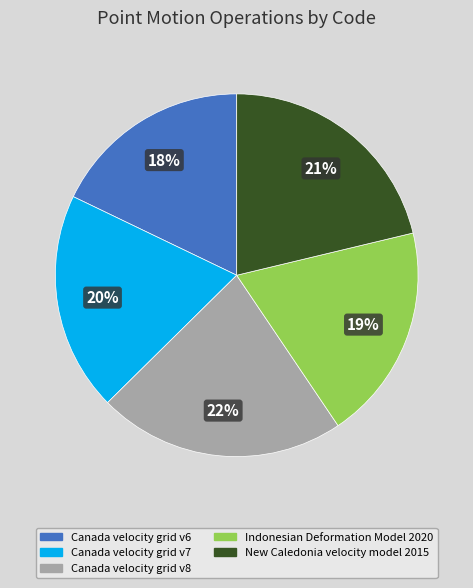

Does any single category account for the majority?

No